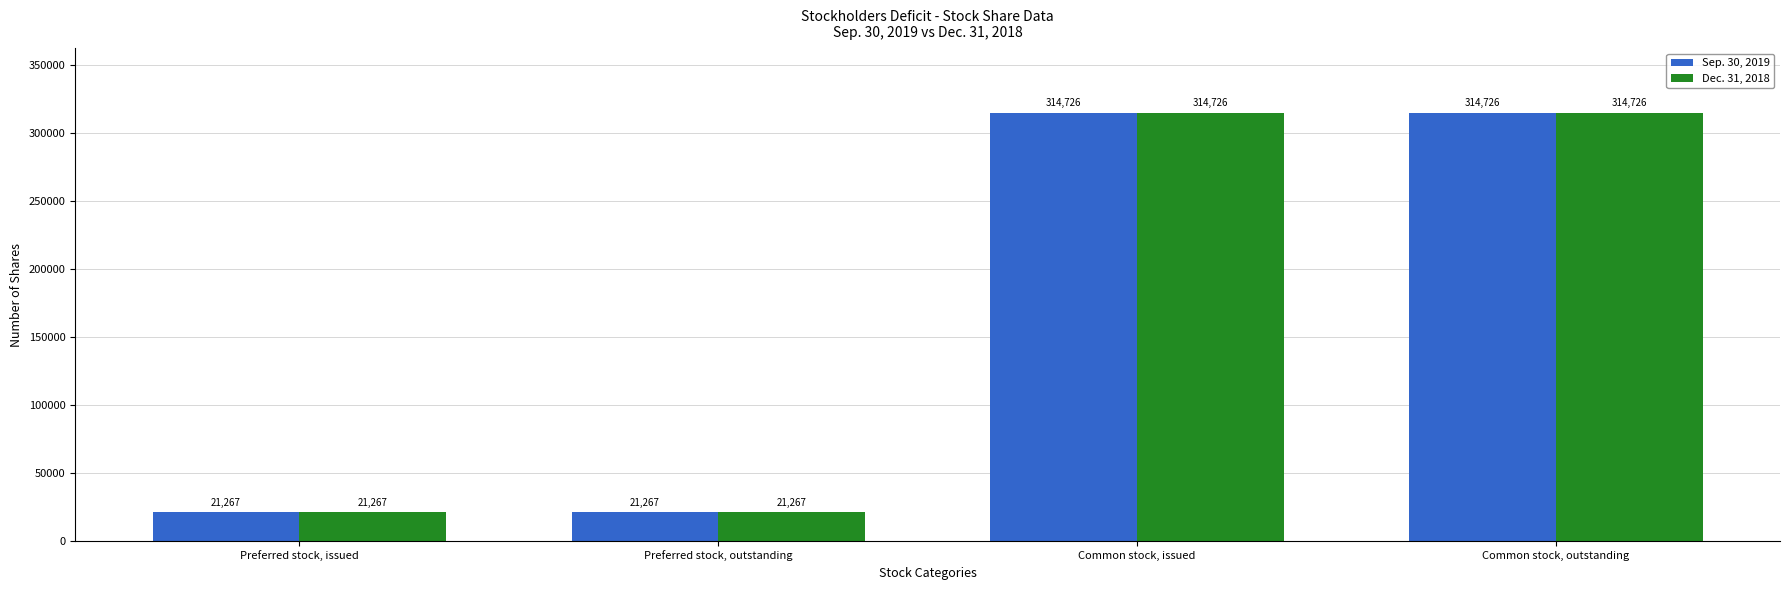

What is the total value across all series at Preferred stock, issued?

42534